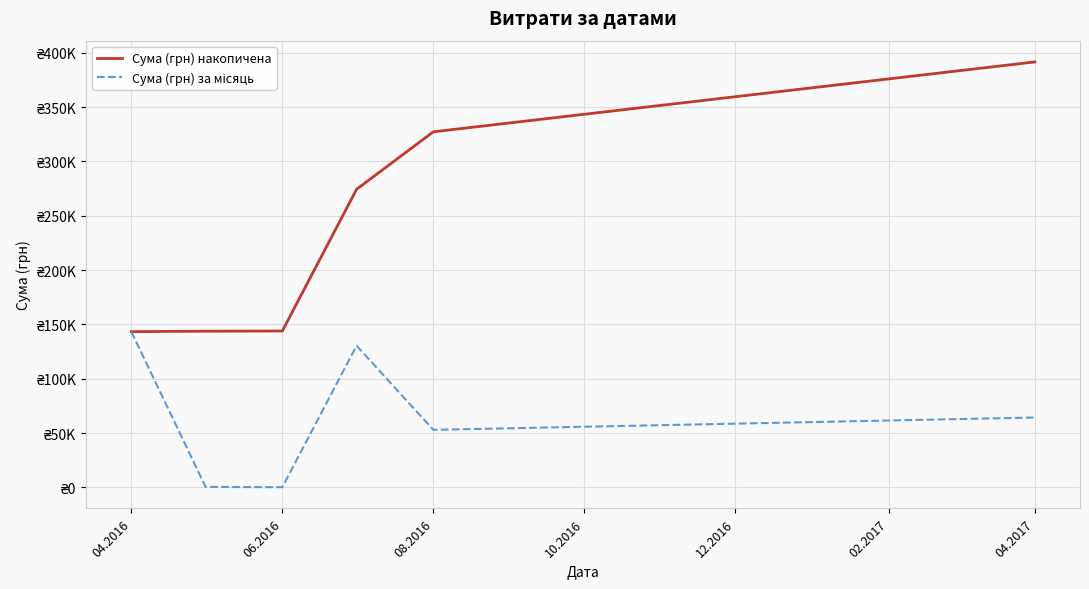

True or false: Сума (грн) за місяць and Сума (грн) накопичена intersect in this chart.

False